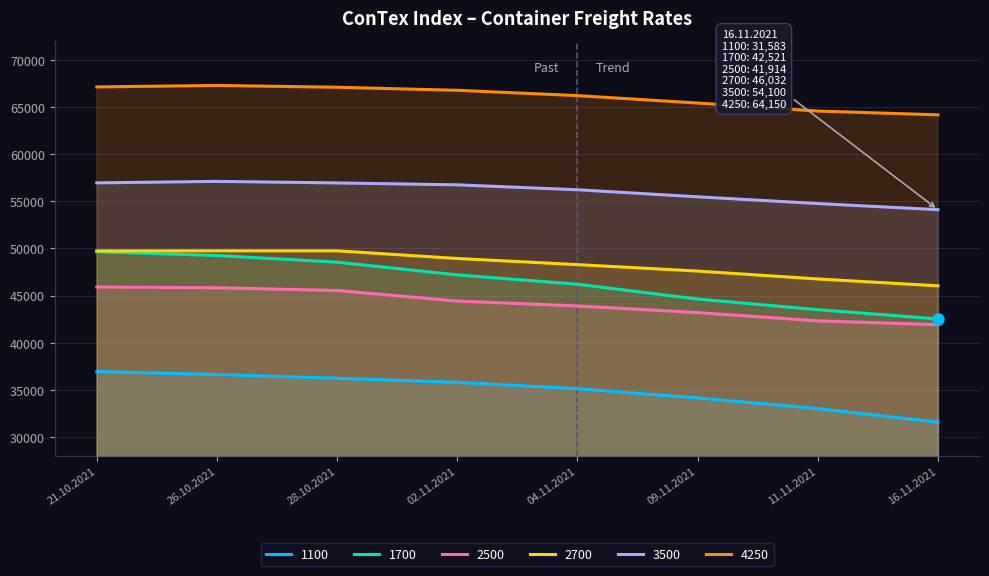

What are all the series names shown in the legend?

1100, 1700, 2500, 2700, 3500, 4250